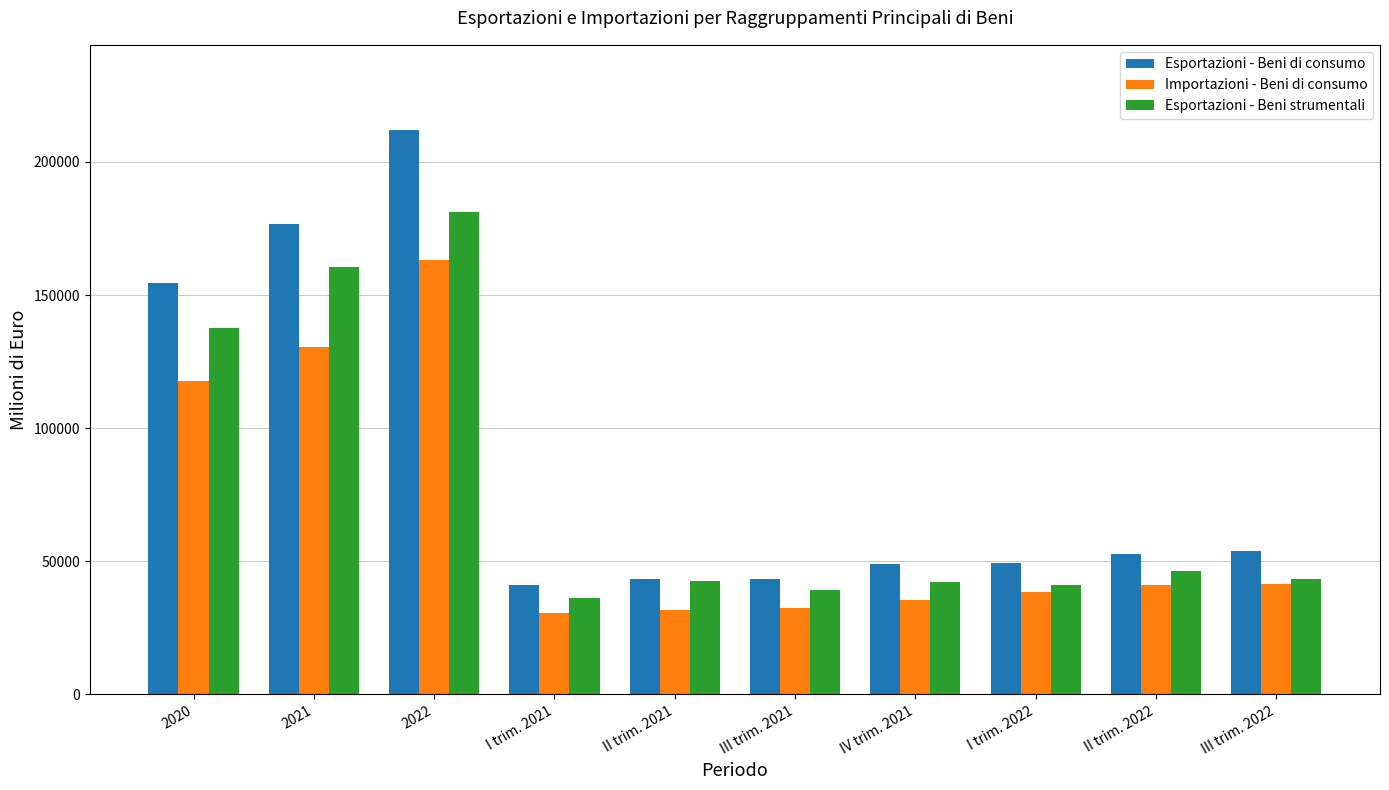

Is it true that Esportazioni - Beni strumentali equals 181362.9 at 2022?

True